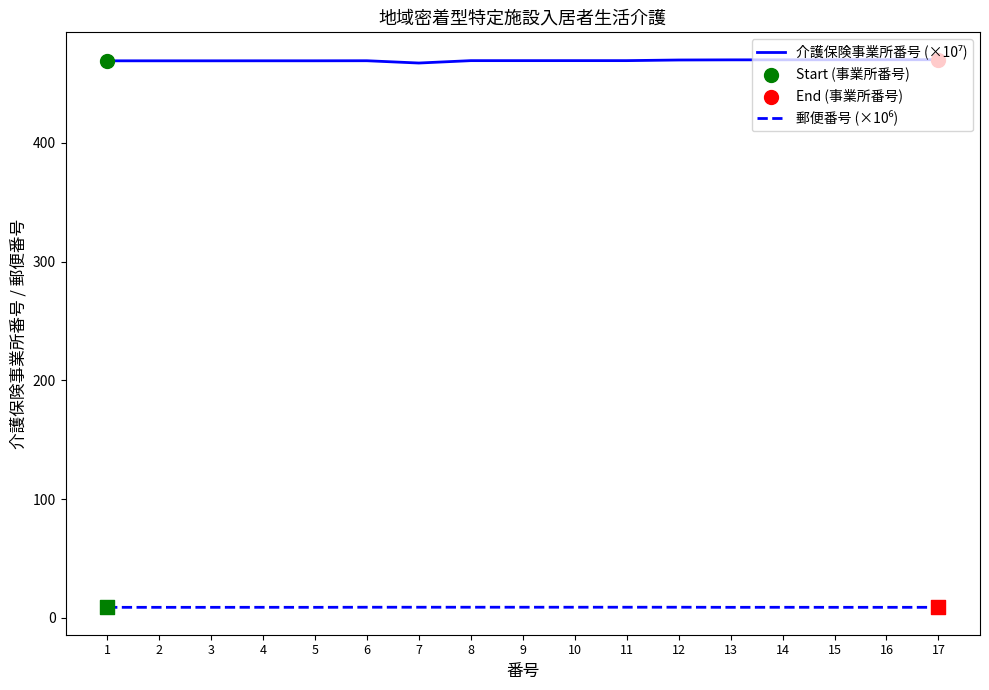

What is the greatest value displayed?

469.9